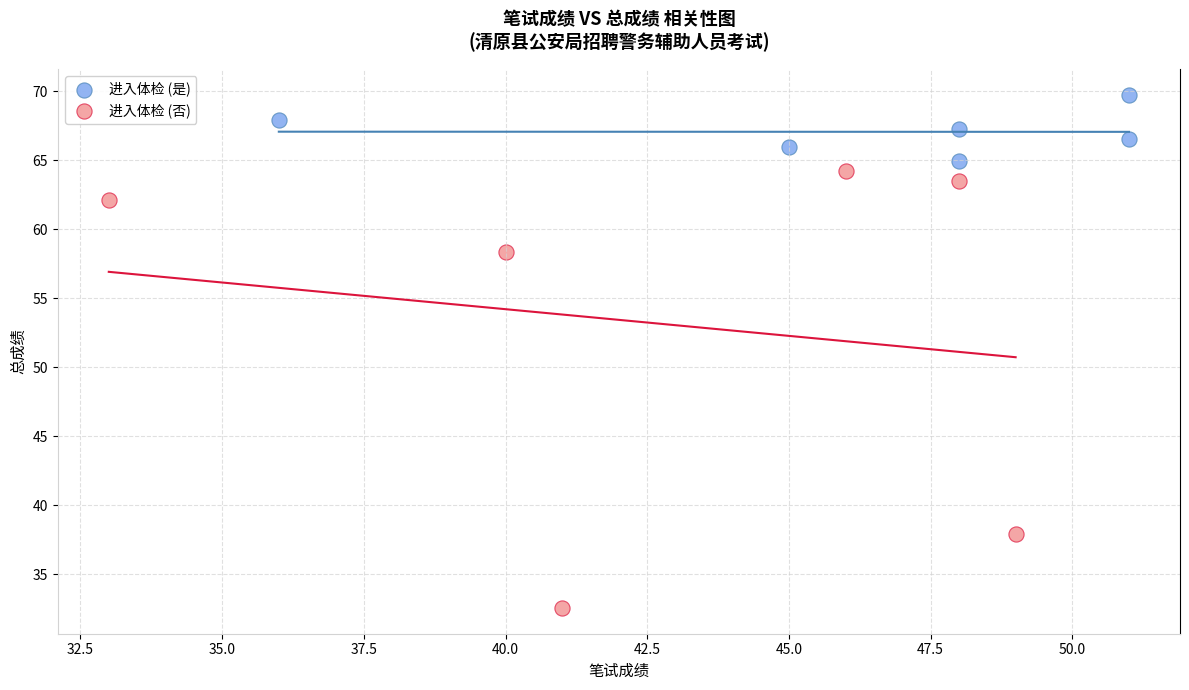

What are all the series names shown in the legend?

进入体检 (是), 进入体检 (否)